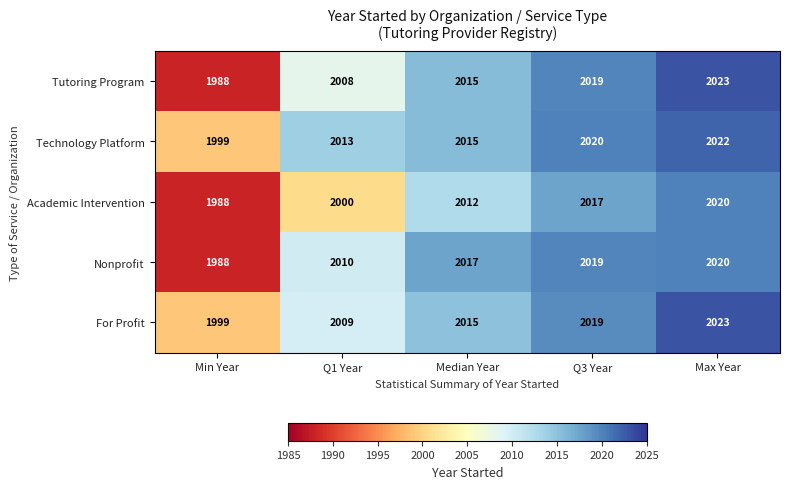

List the labels in order of Nonprofit value, largest first.

Max Year, Q3 Year, Median Year, Q1 Year, Min Year